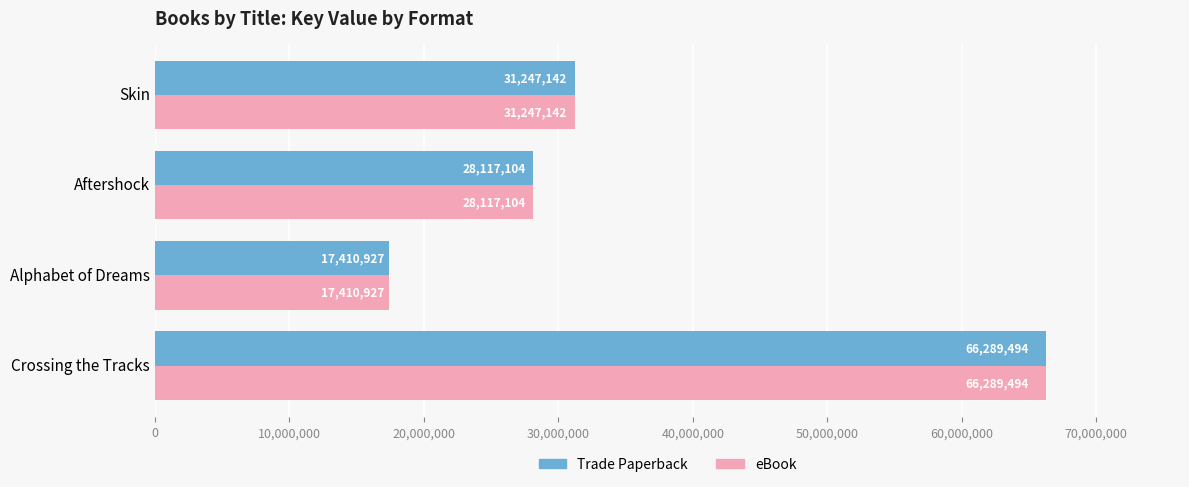

At which label is Trade Paperback closest to 41850210?

Skin